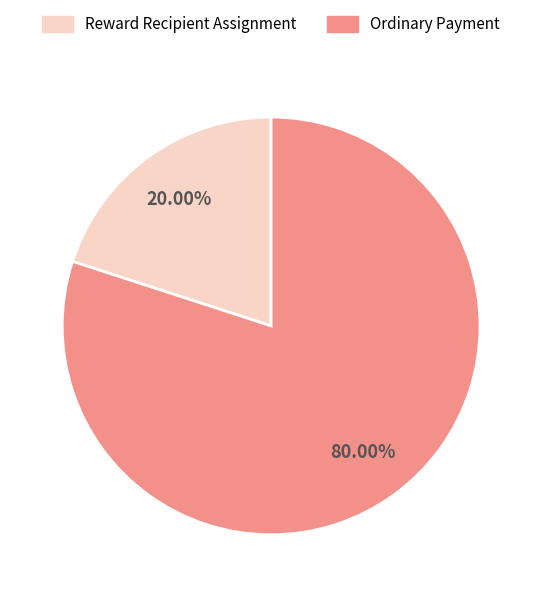

Does Ordinary Payment account for over 50% of the chart?

Yes